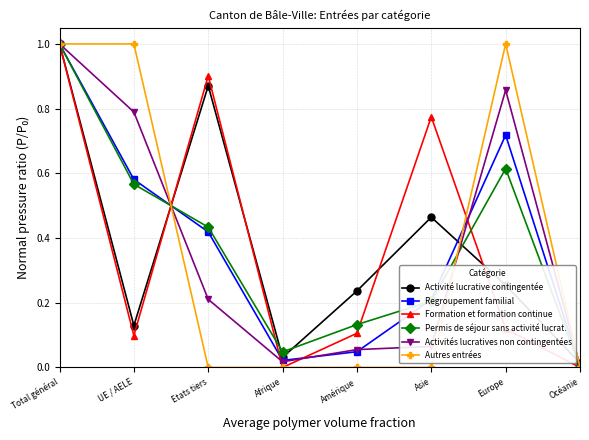

At which label is Permis de séjour sans activité lucrat. closest to 0?

Océanie